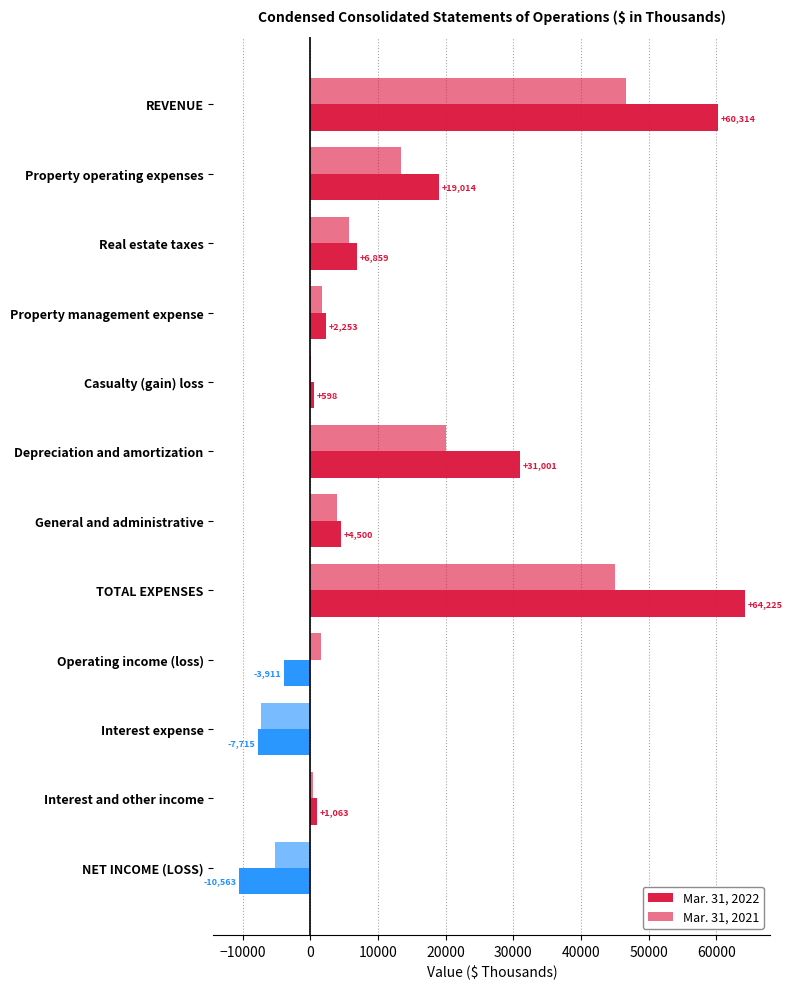

What is the minimum value shown in the chart?

-10563